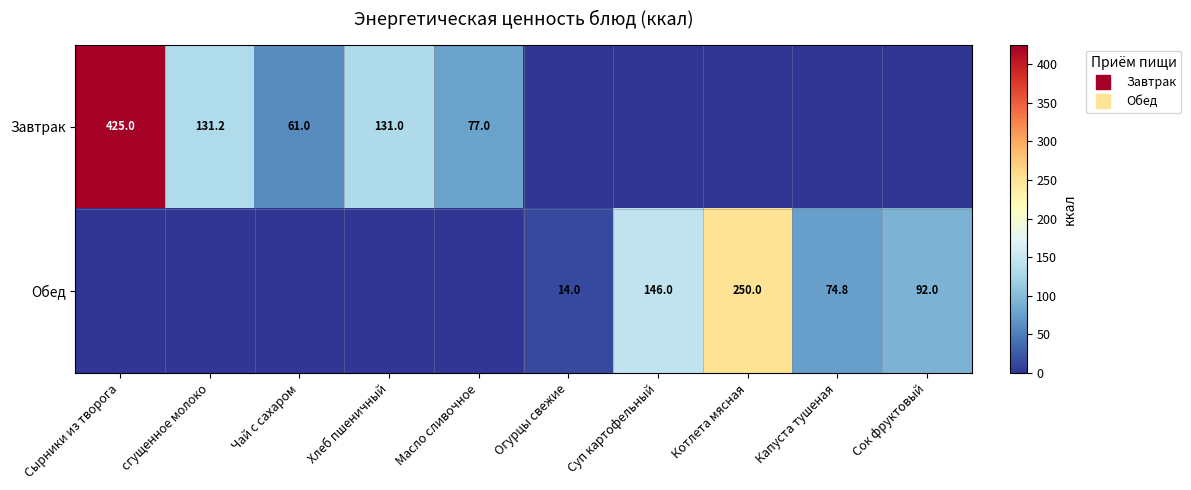

Rank the series by their maximum value, from highest to lowest.

Завтрак, Обед